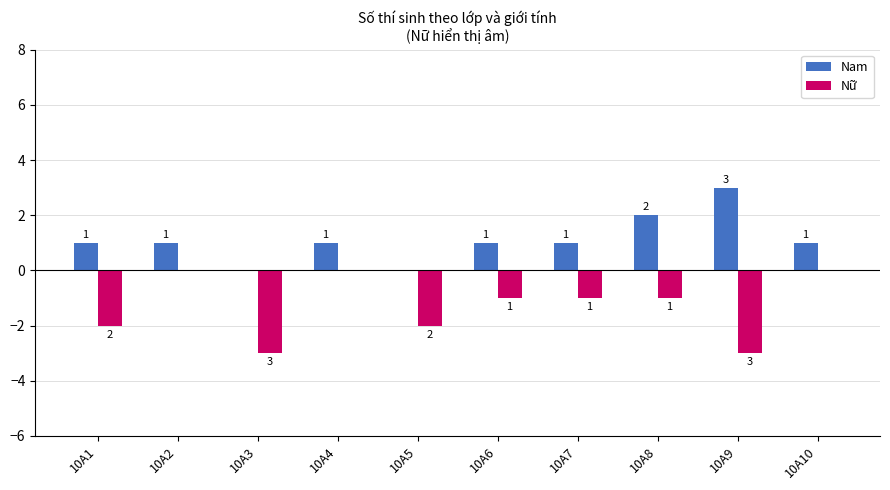

True or false: Nam has a value of 2 at 10A7.

False